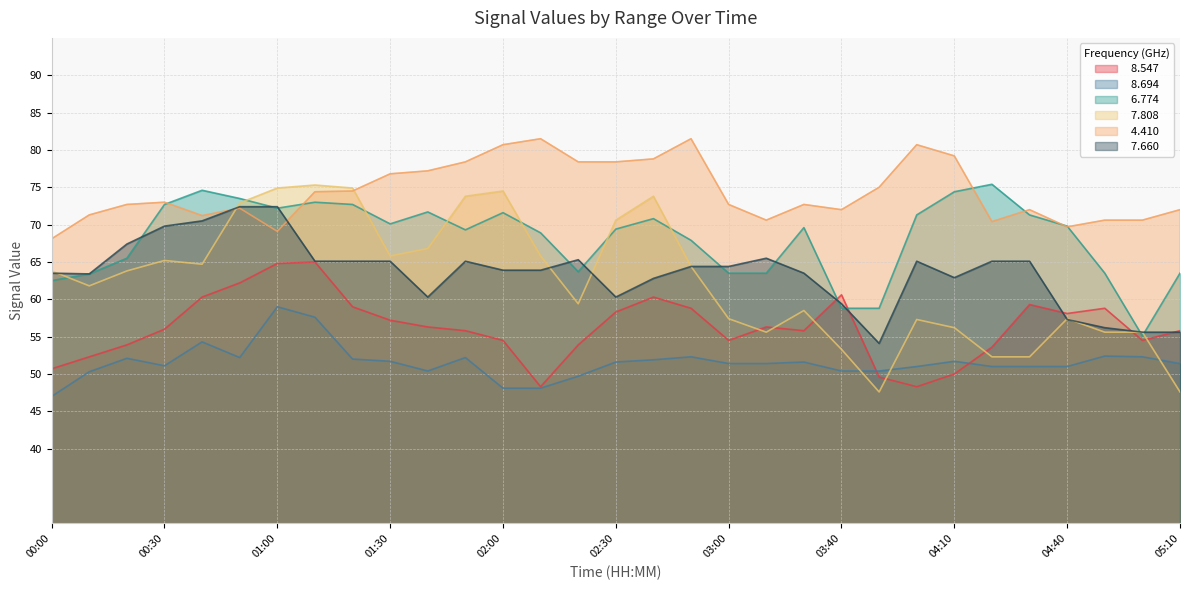

At which category does   7.660 reach its first local valley?

00:10